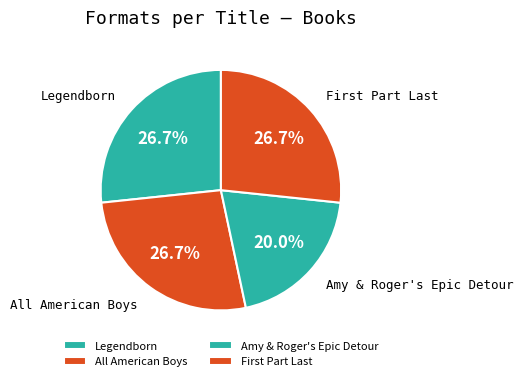

How much of the chart is everything except Amy & Roger's Epic Detour?

80.0%